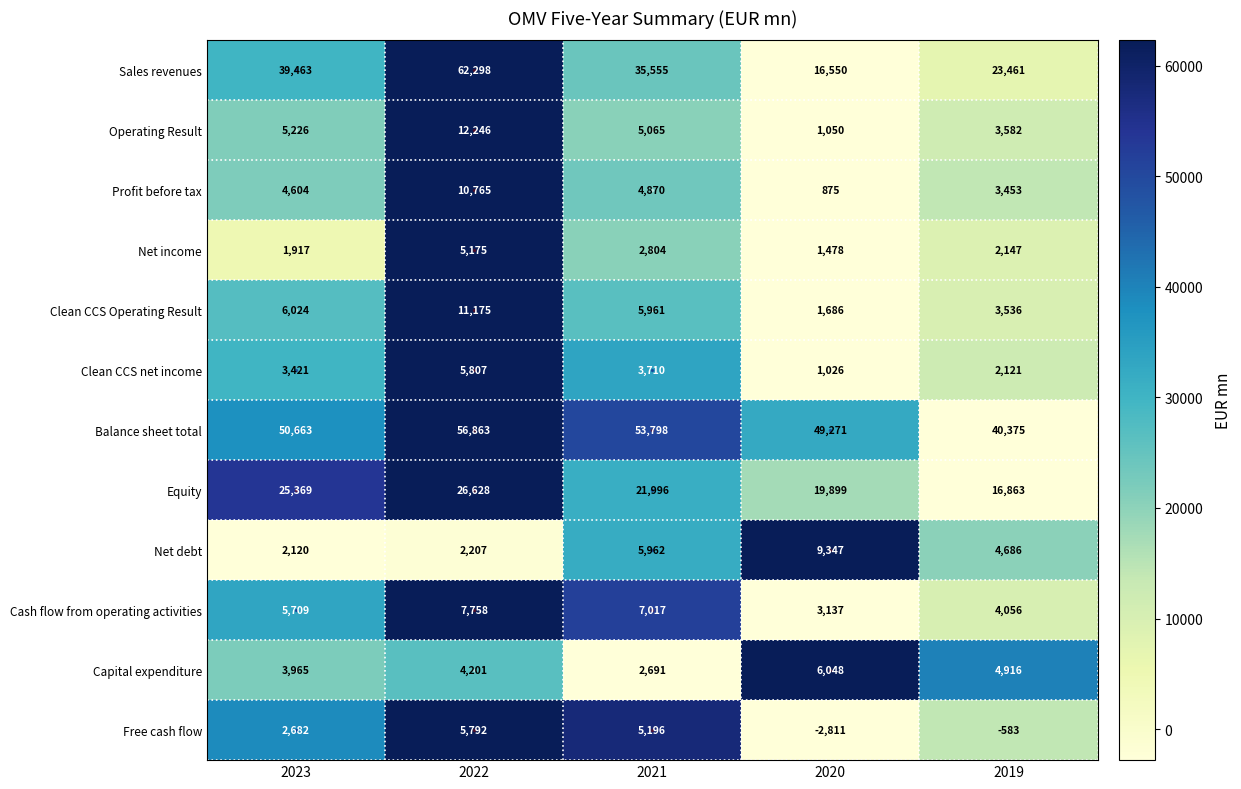

Which series has the largest total across all categories?

Balance sheet total